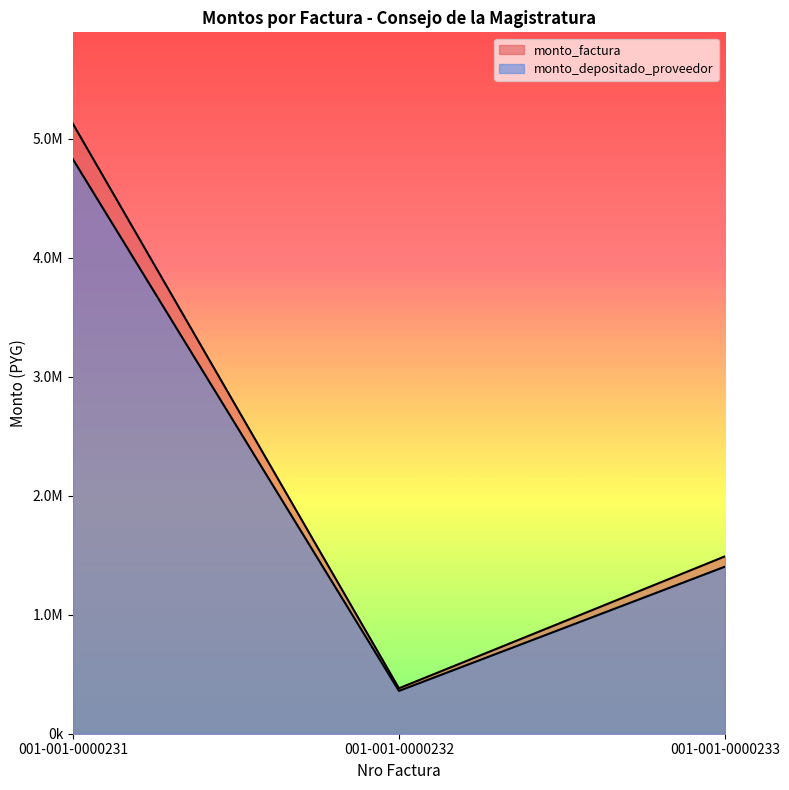

Reading left to right, extract all data points from this chart.

monto_factura: 5126905	382020	1491070
monto_depositado_proveedor: 4829171	359835	1404479